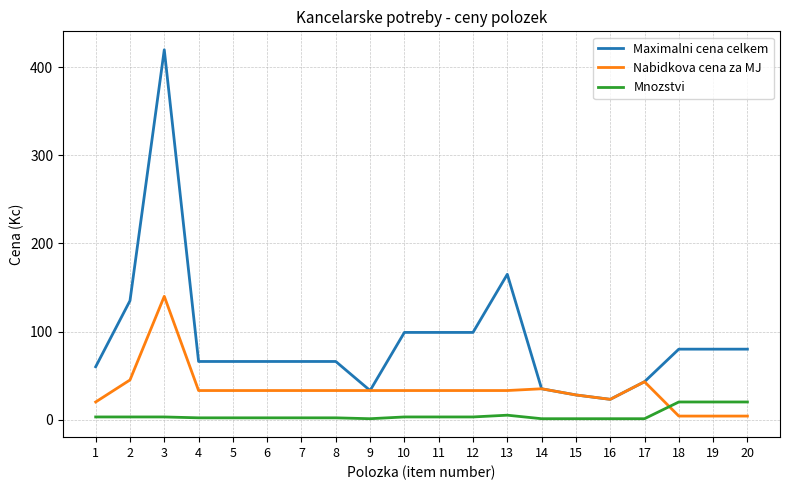

List the series in order of their overall mean, highest first.

Maximalni cena celkem, Nabidkova cena za MJ, Mnozstvi